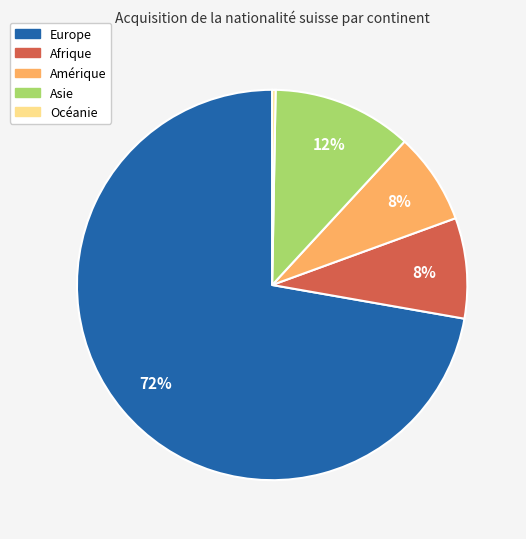

To the nearest percent, what is the difference between the largest and smallest slice percentages?

72%